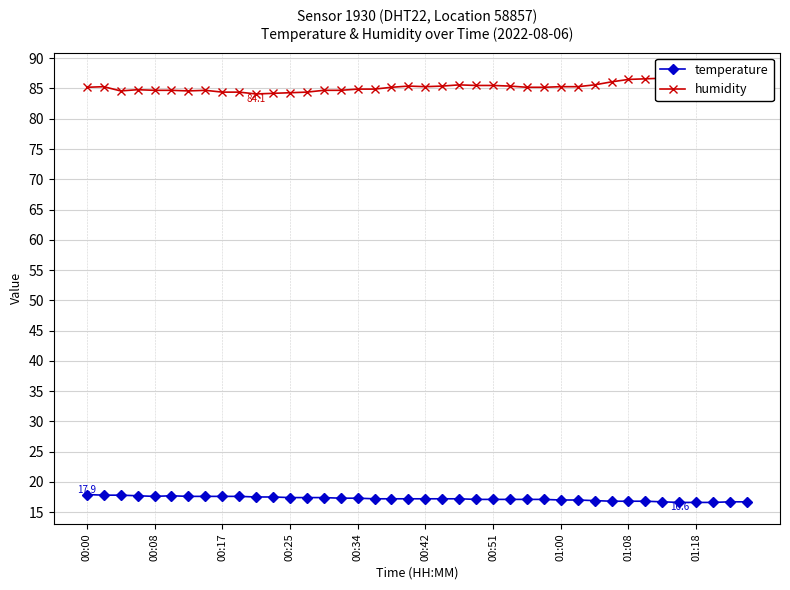

Which series has the largest range (max minus min)?

humidity